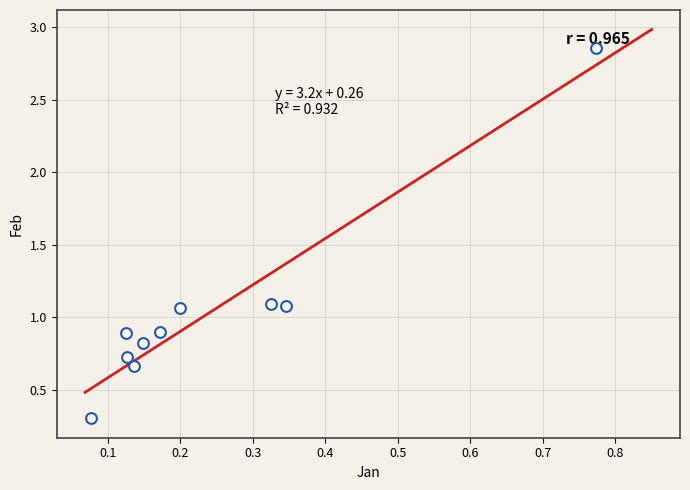

What is the range of Y values (max minus min)?

2.6